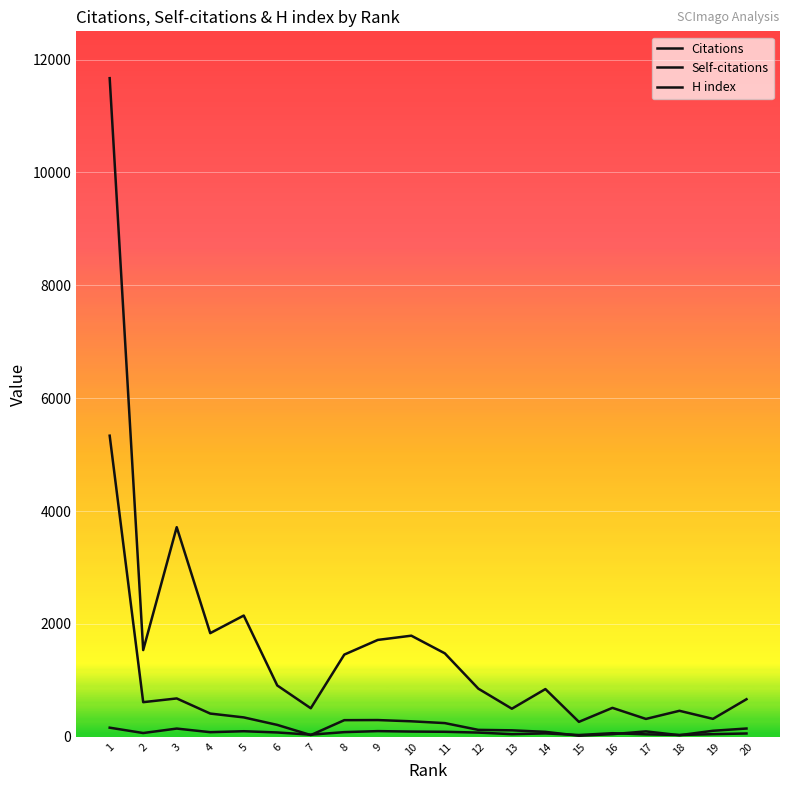

Is this an area chart (filled region under the line)?

No